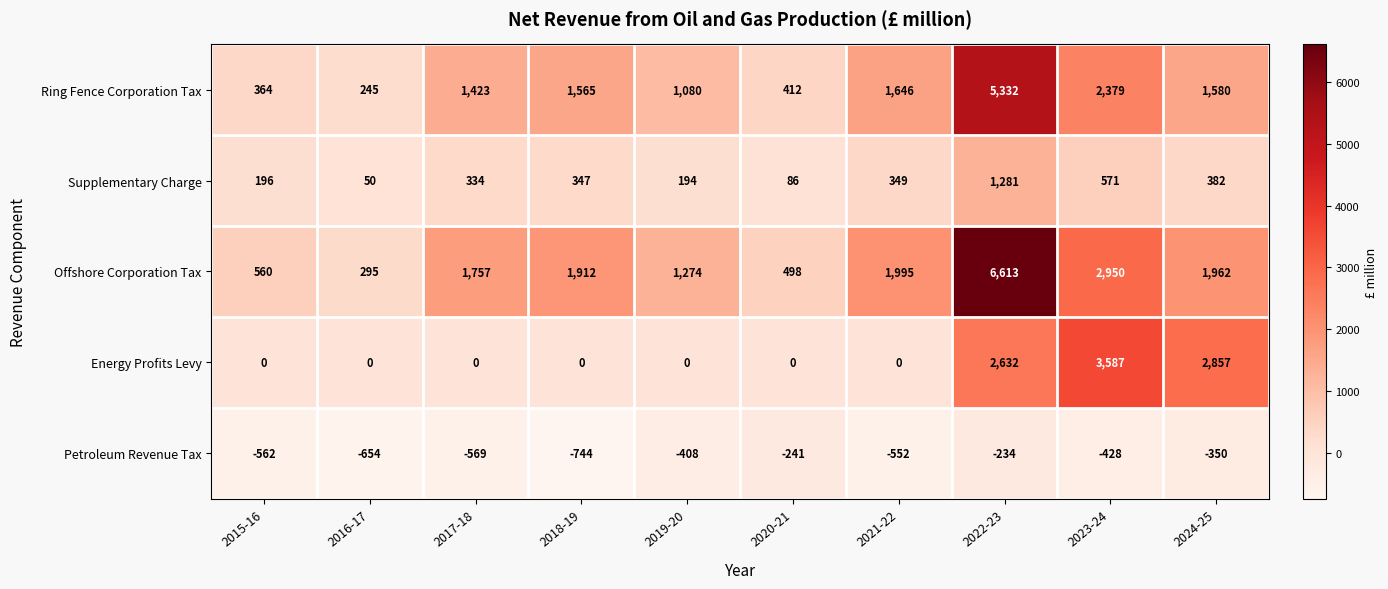

Rank the series at 2023-24 from highest to lowest value.

Energy Profits Levy, Offshore Corporation Tax, Ring Fence Corporation Tax, Supplementary Charge, Petroleum Revenue Tax